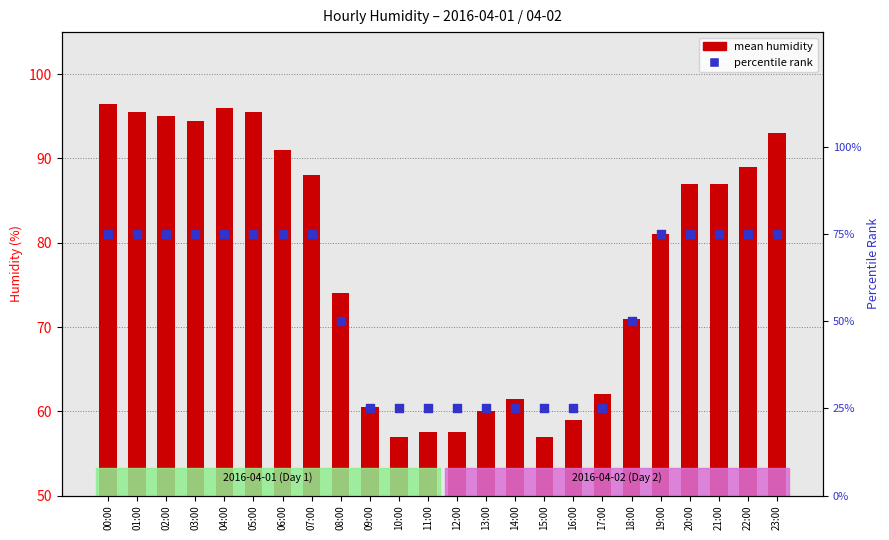

What are all the series names shown in the legend?

mean humidity, percentile rank